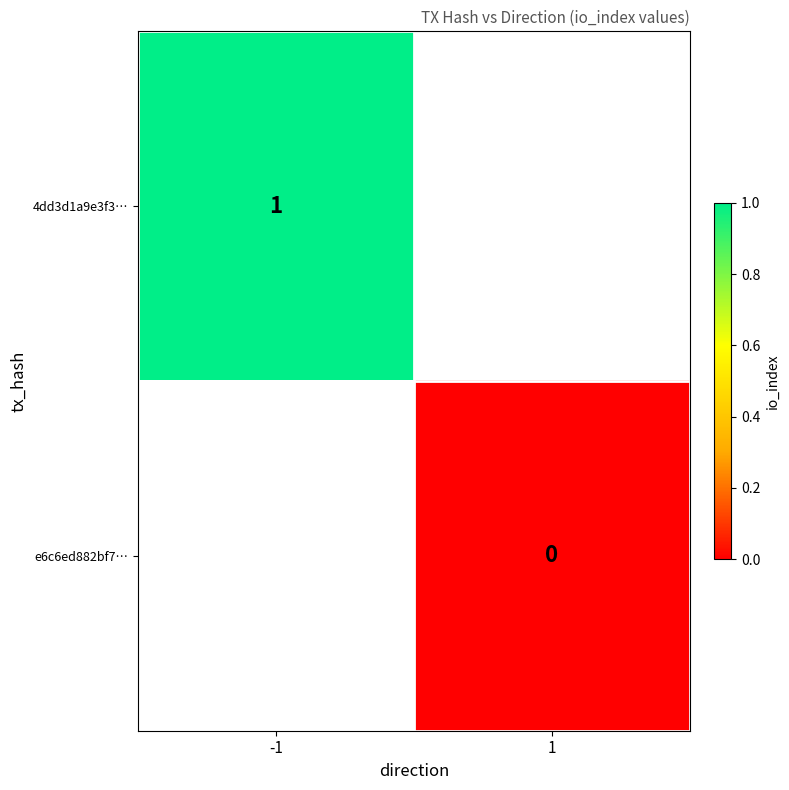

Rank the series at 1 from highest to lowest value.

4dd3d1a9e3f3…, e6c6ed882bf7…